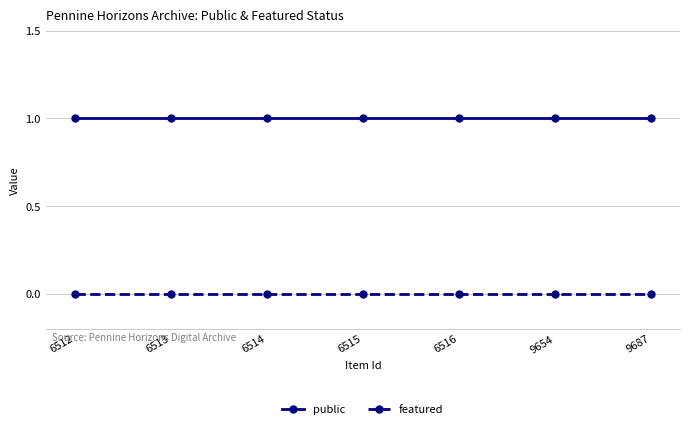

What is the difference between the highest and lowest values at 9687?

1